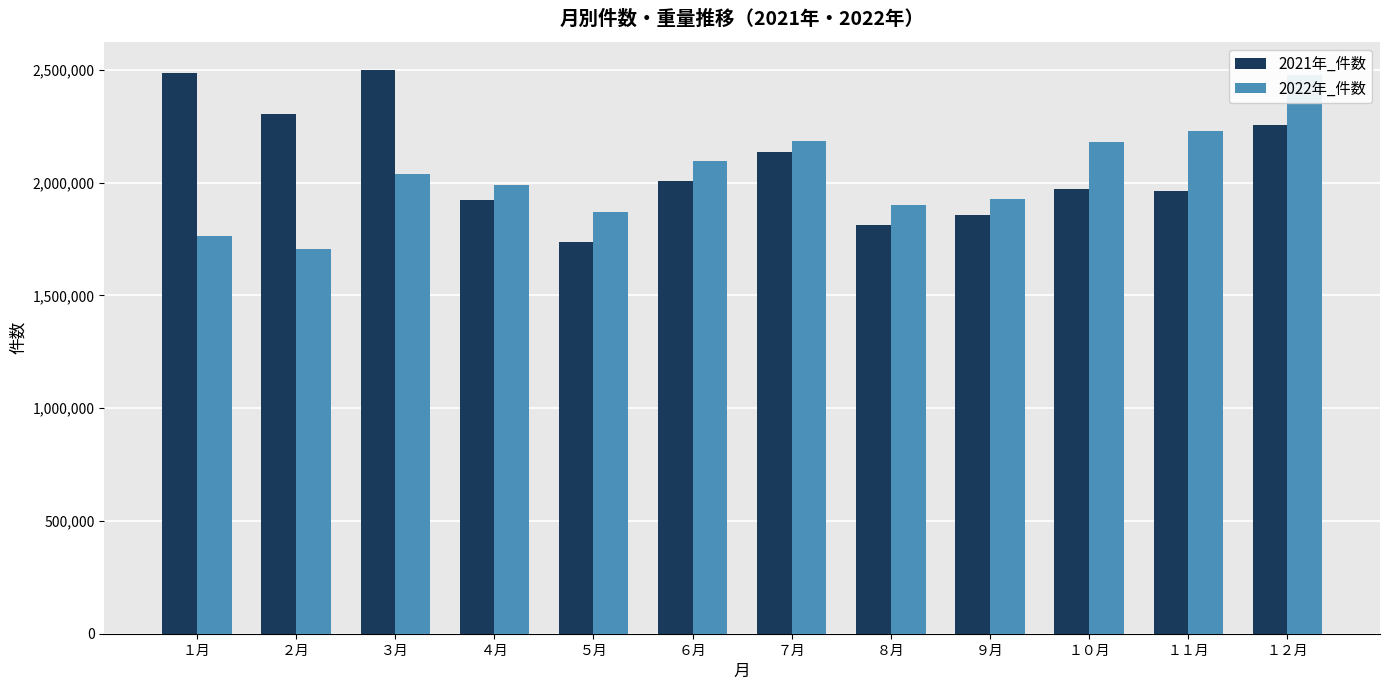

What is the total value across all series at １２月?

4730227